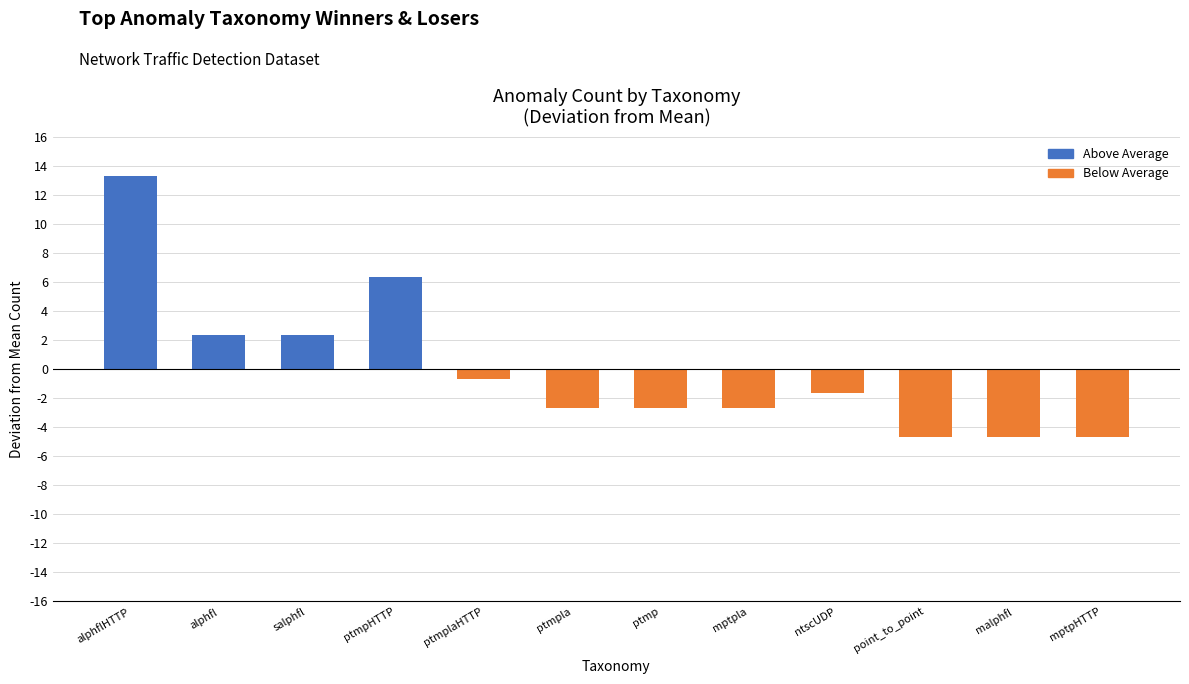

Which label corresponds to the largest value in the chart?

alphflHTTP